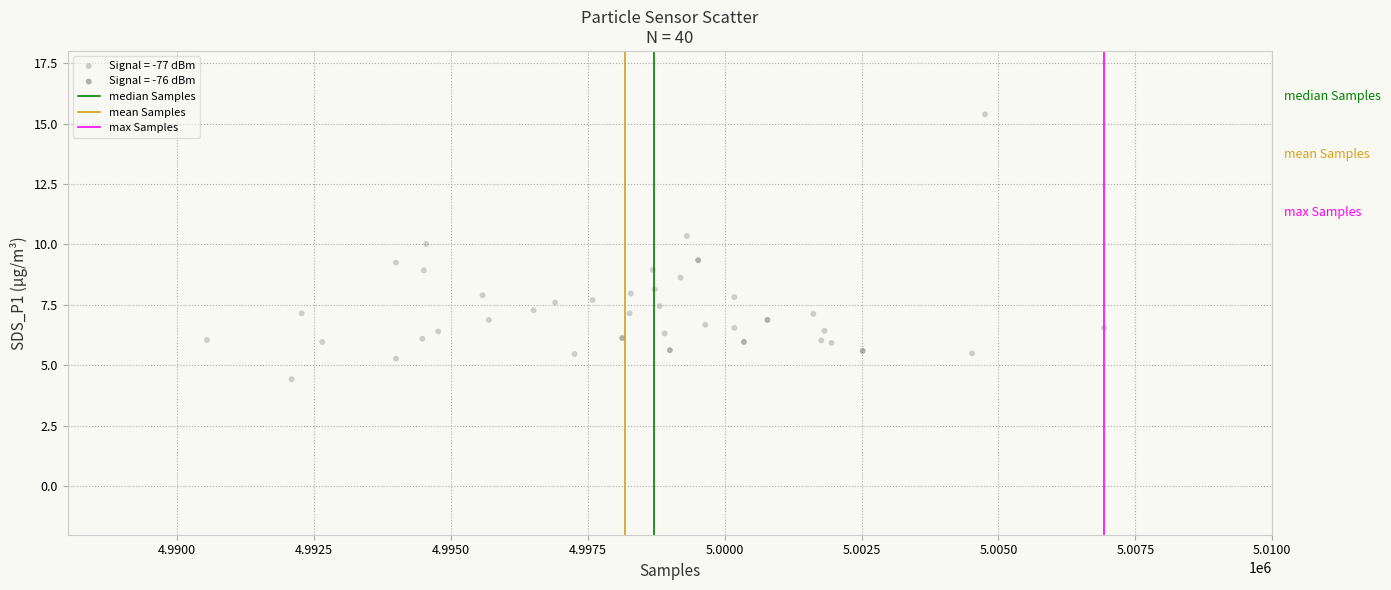

Which series has the widest spread of Y values?

Signal = -77 dBm